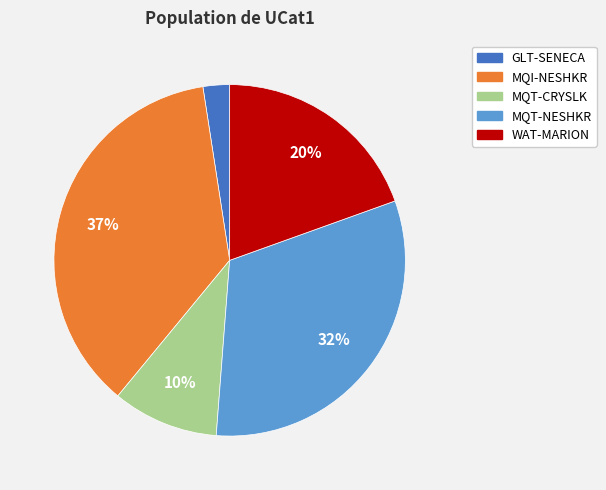

Combined, do MQI-NESHKR and WAT-MARION account for over 50%?

Yes